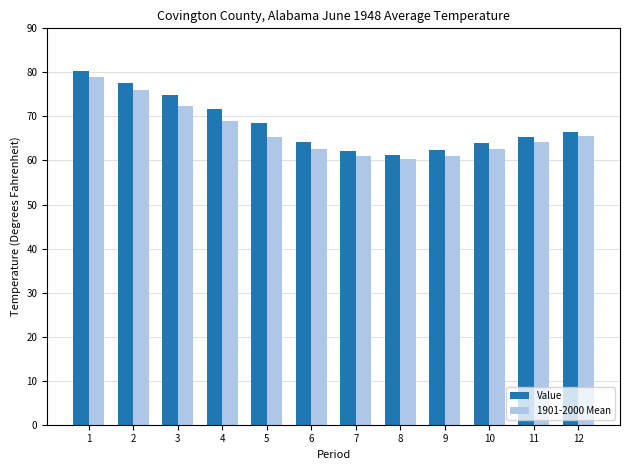

Count the number of categories in the chart.

12